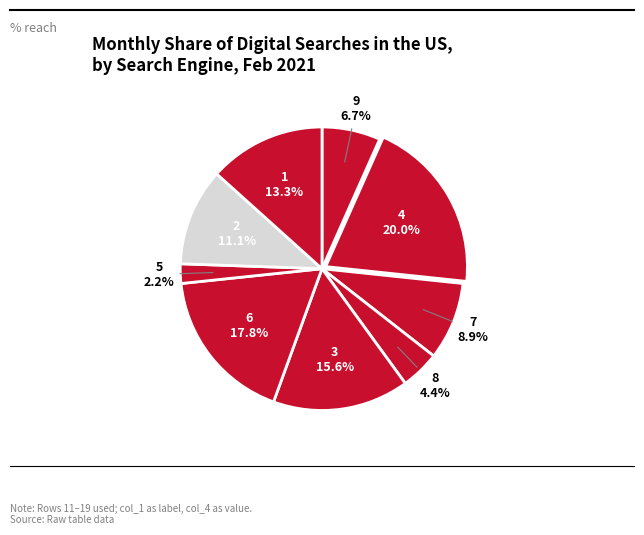

How many slices are in this pie chart?

9